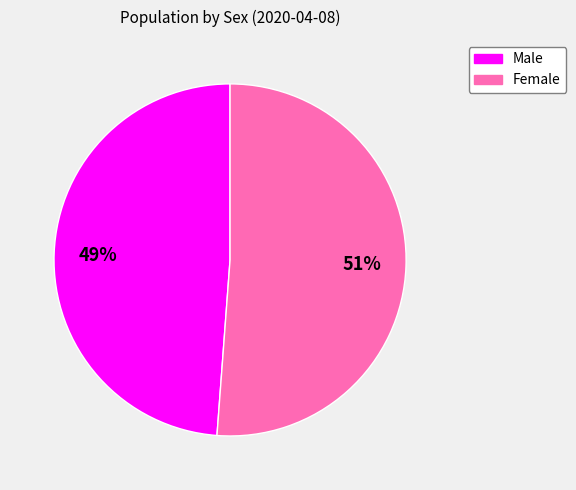

Is Male the majority of the pie?

No